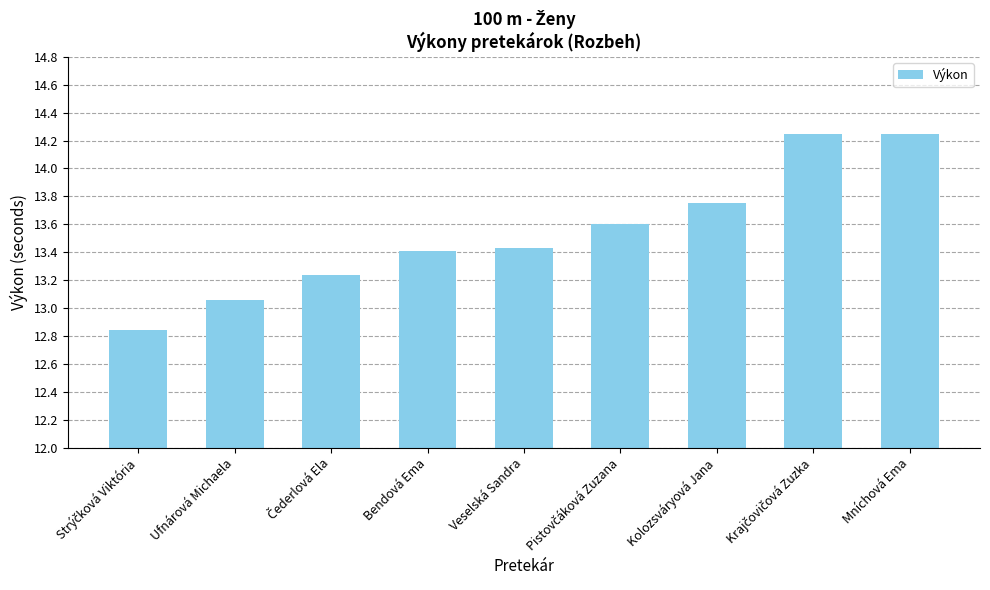

Where does the data first go above 13?

Ufnárová Michaela